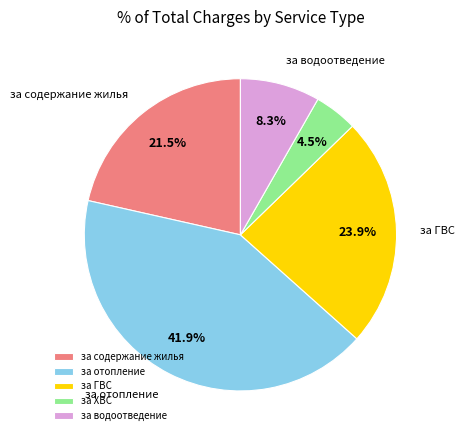

To the nearest percent, what is the average slice percentage?

20%